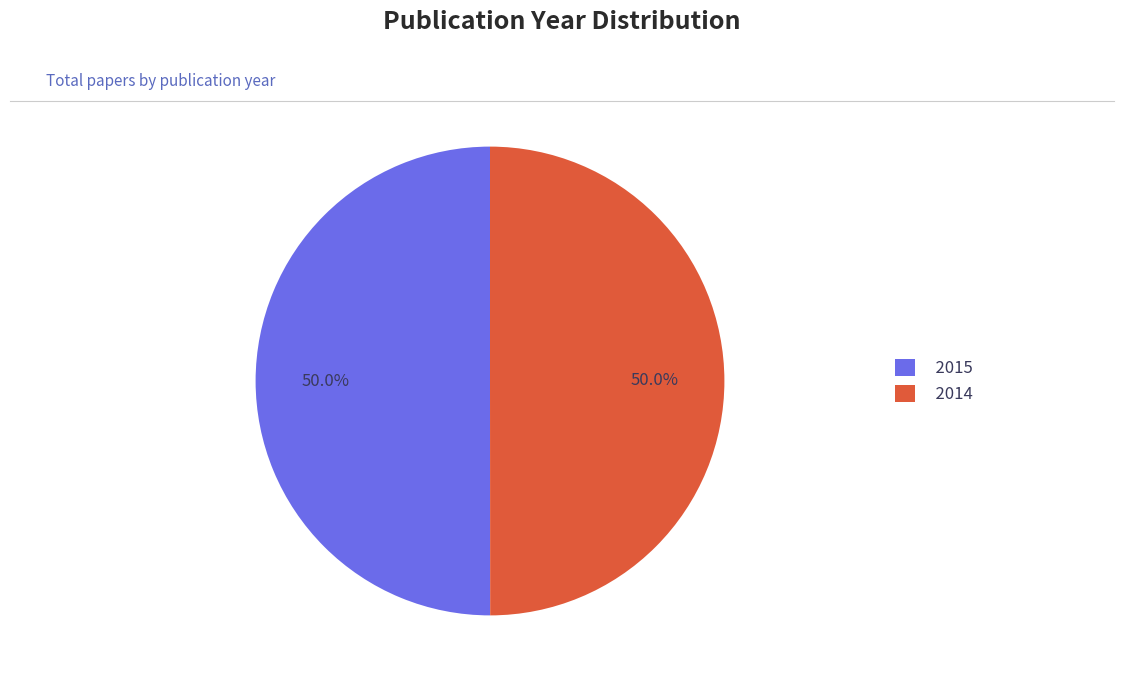

True or false: 2014 accounts for 50% of the total.

True